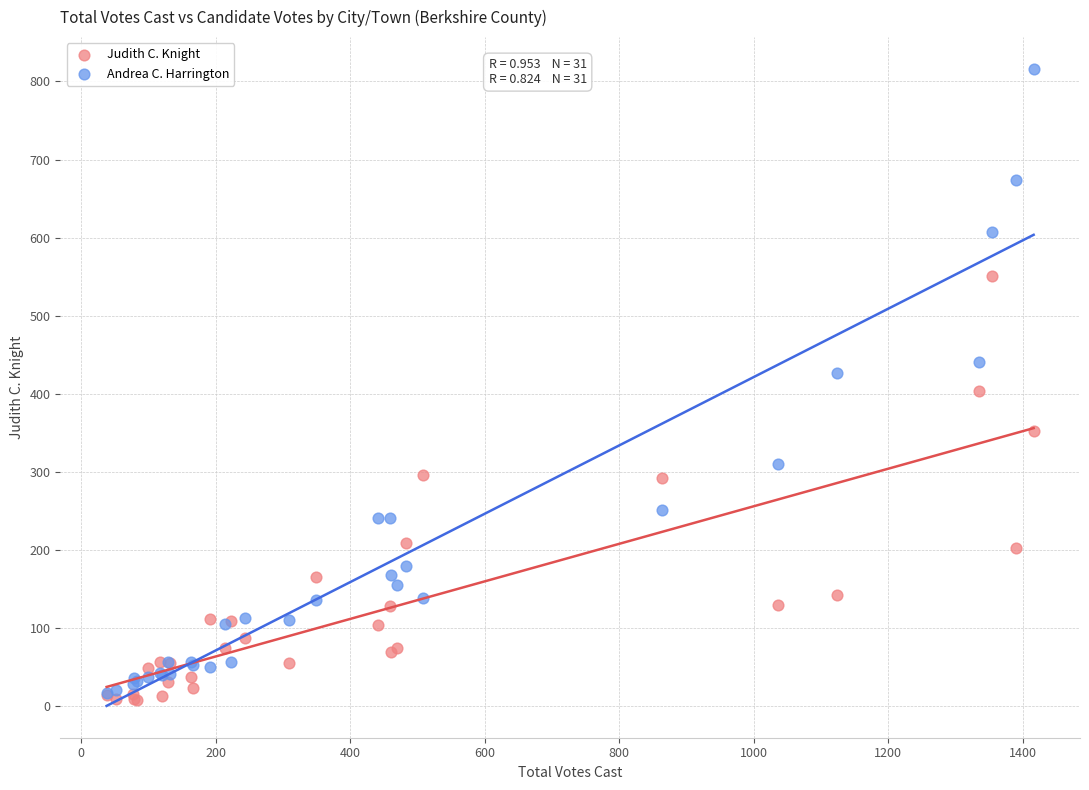

What are all the series names shown in the legend?

Judith C. Knight, Andrea C. Harrington